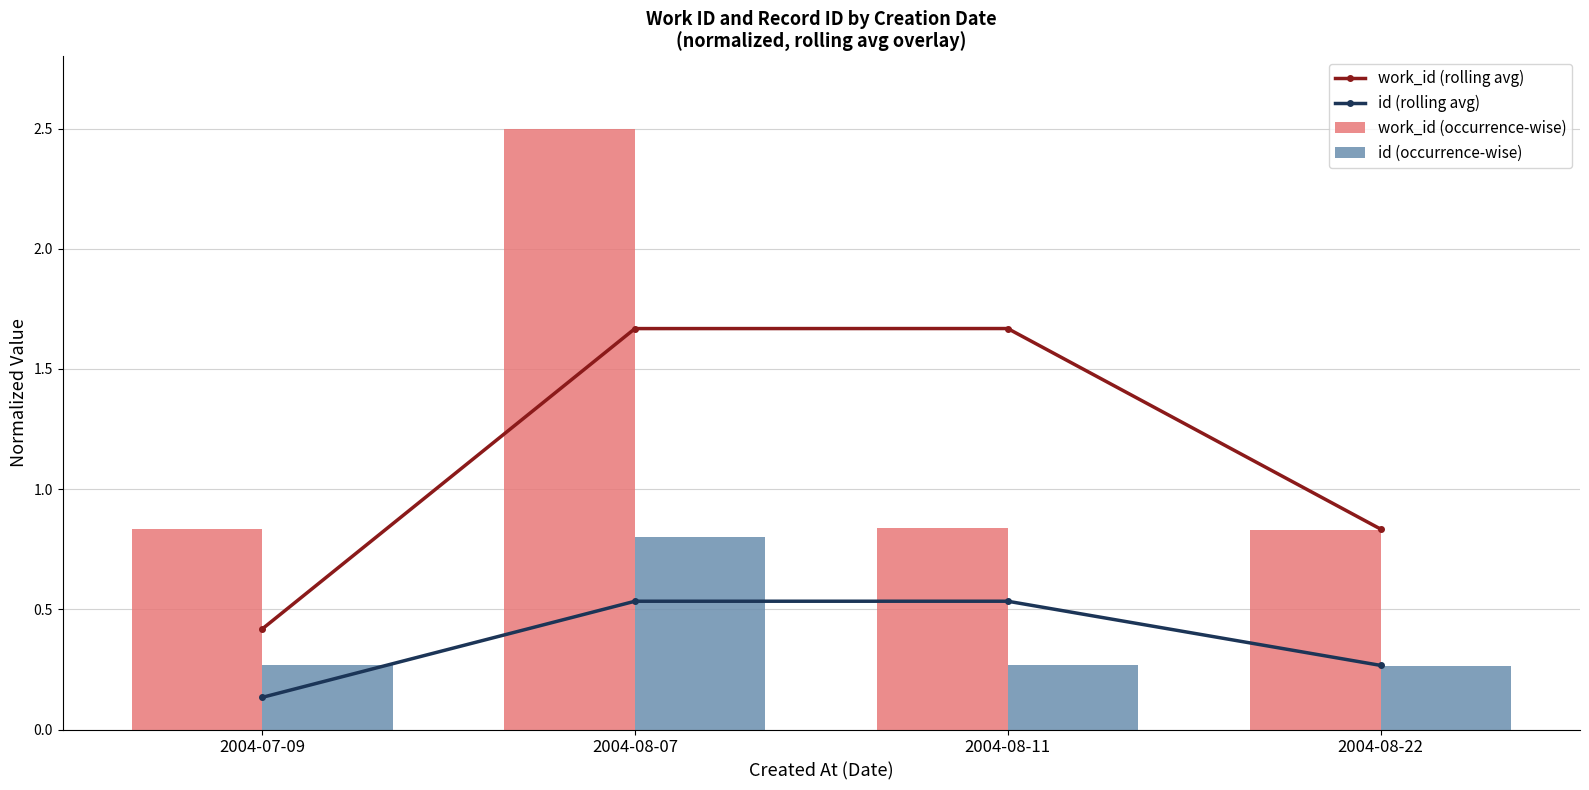

Which series has the widest spread of values?

work_id (occurrence-wise)